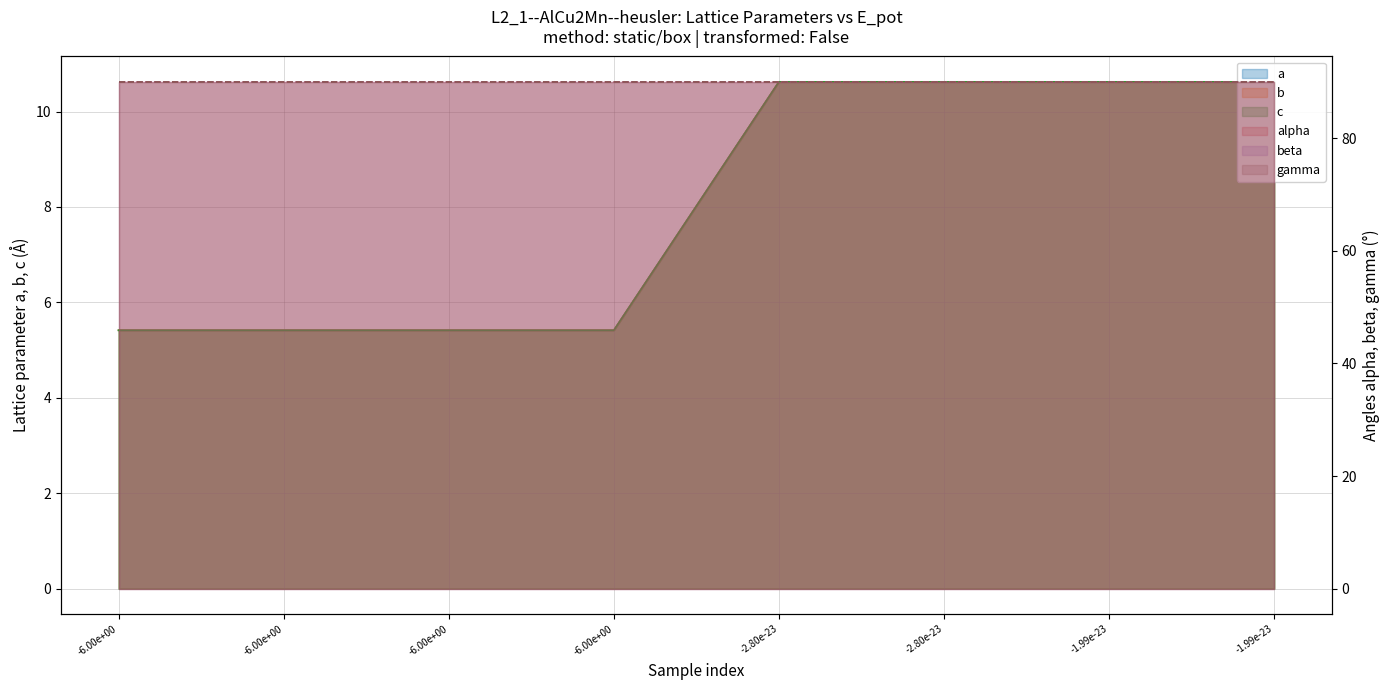

What is the sum of the b values at -6.00e+00 and -6.00e+00?

10.8